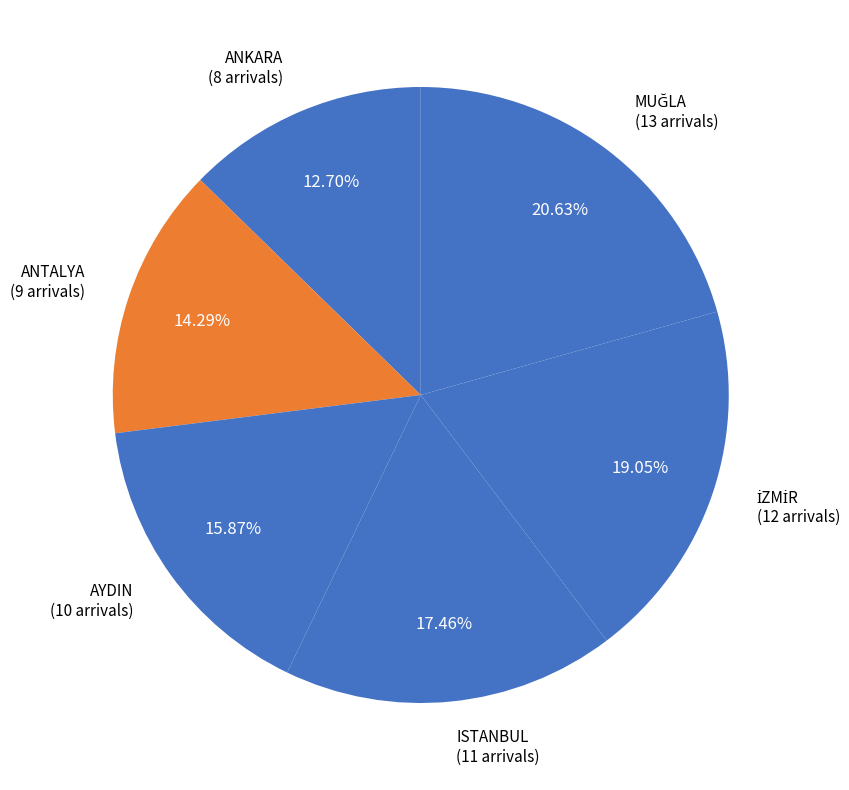

How many slices are in this pie chart?

6